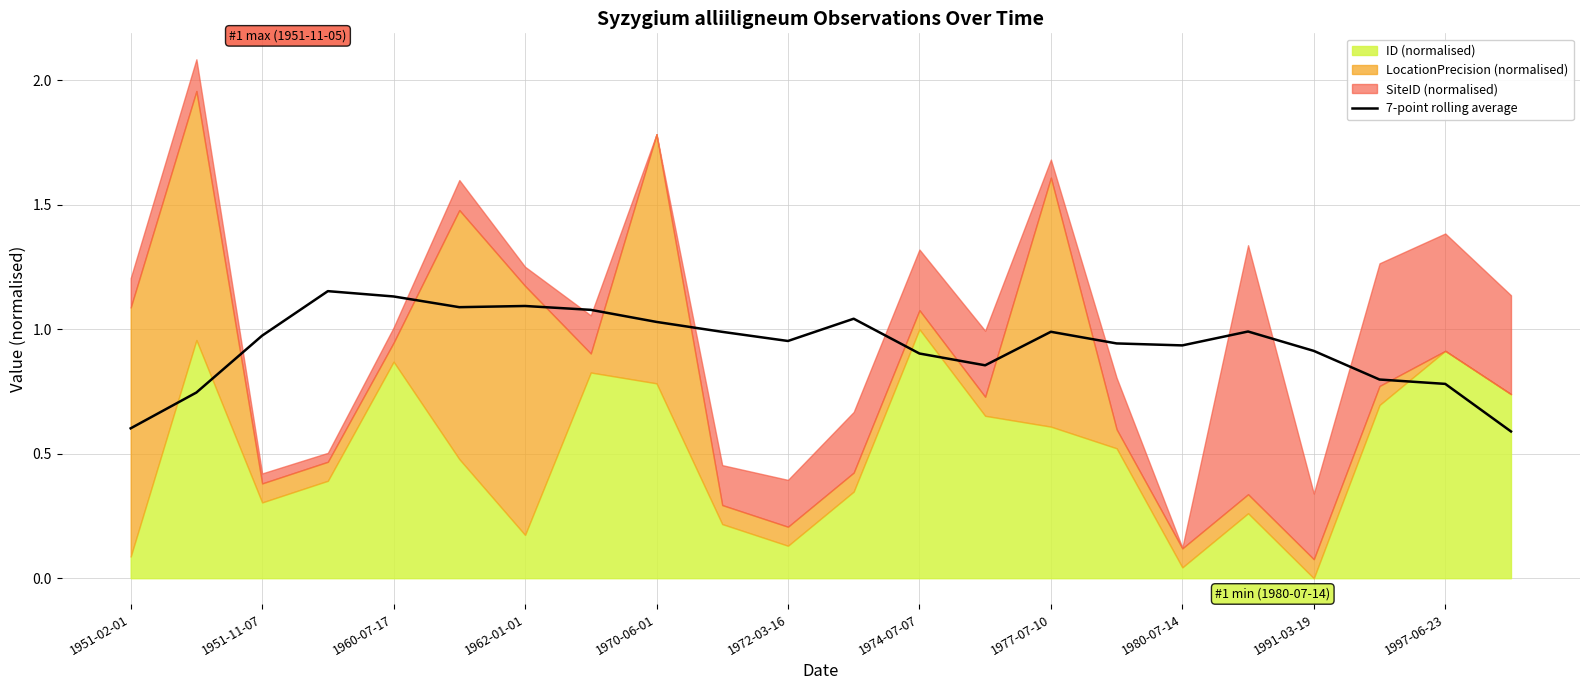

Is it true that 7-point rolling average equals 0.4 at 1980-07-14?

False